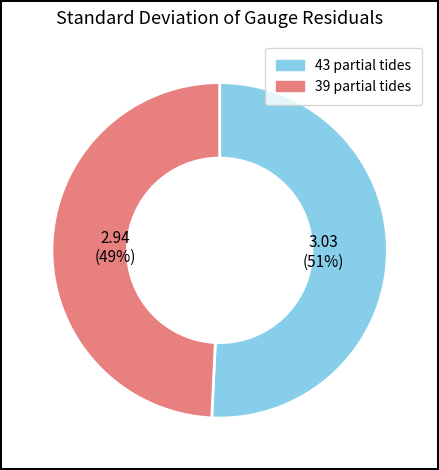

To the nearest percent, what is the average slice percentage?

50%